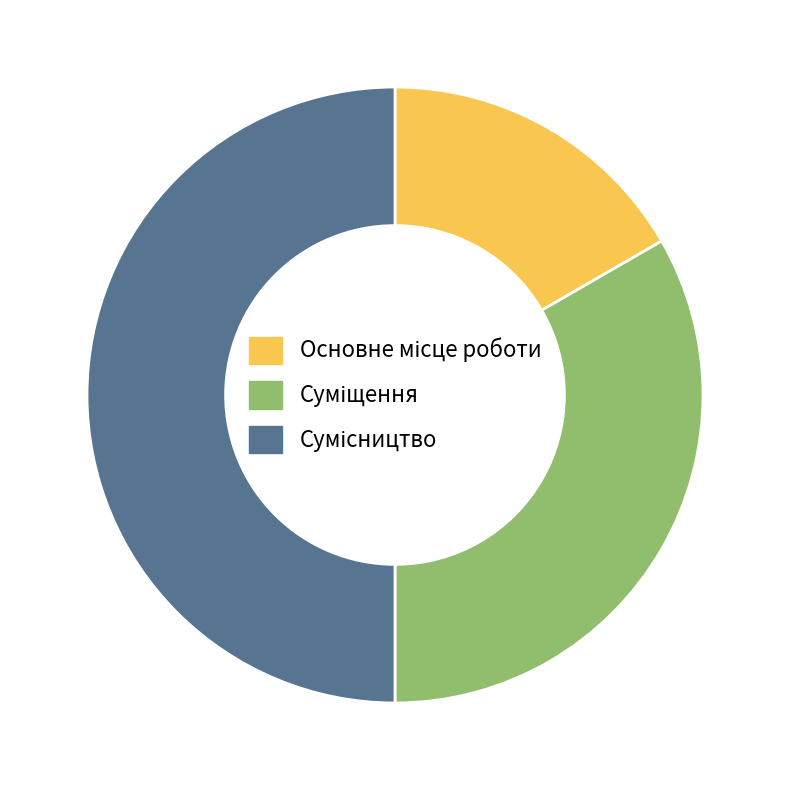

How many slices are in this pie chart?

3